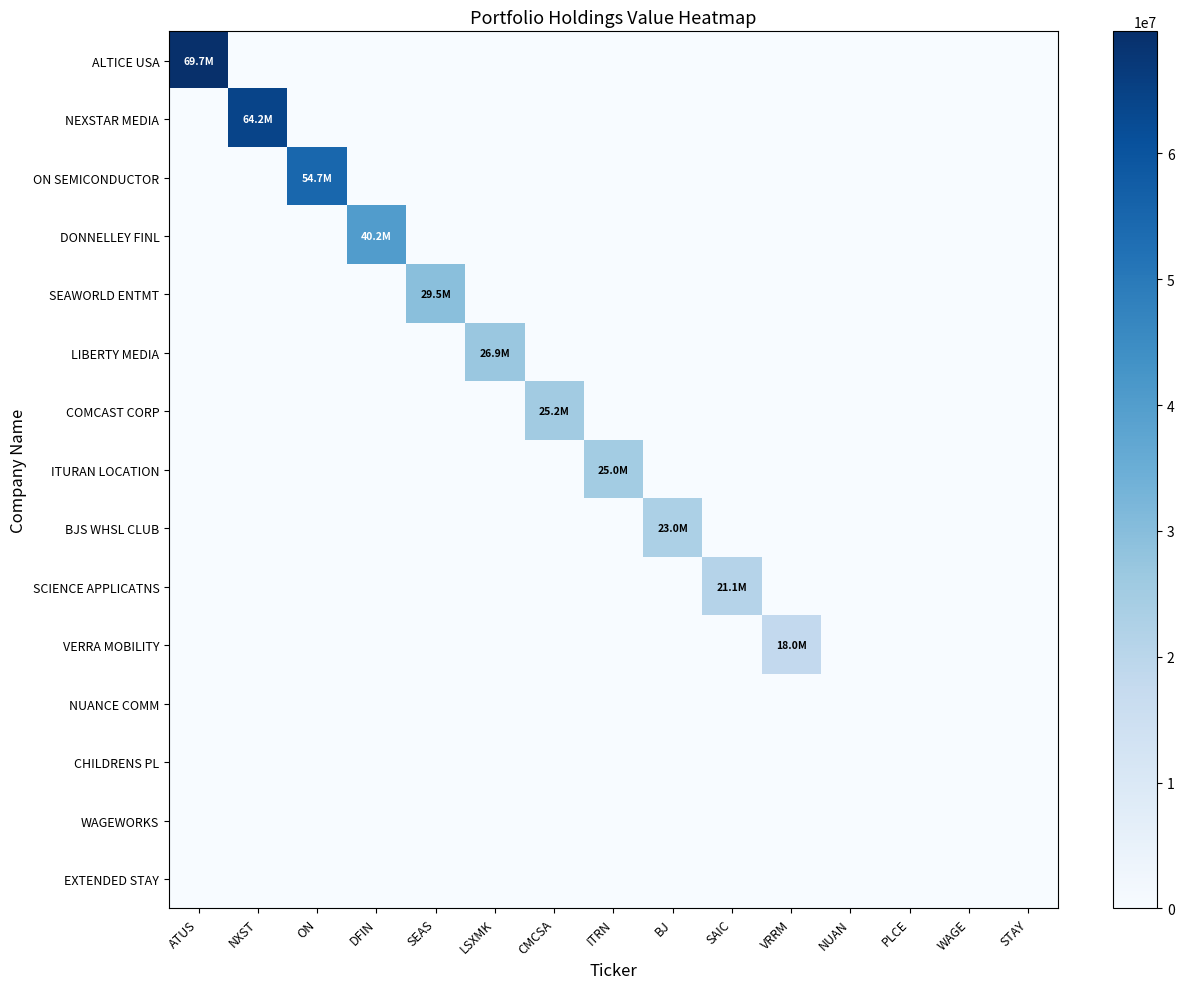

Which series has the largest total across all categories?

ALTICE USA